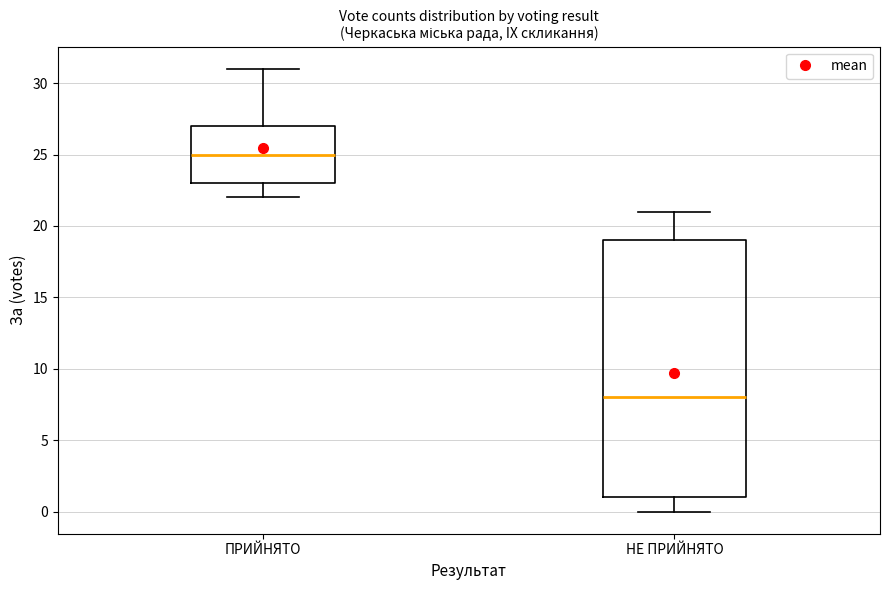

Which box has the highest median line?

ПРИЙНЯТО